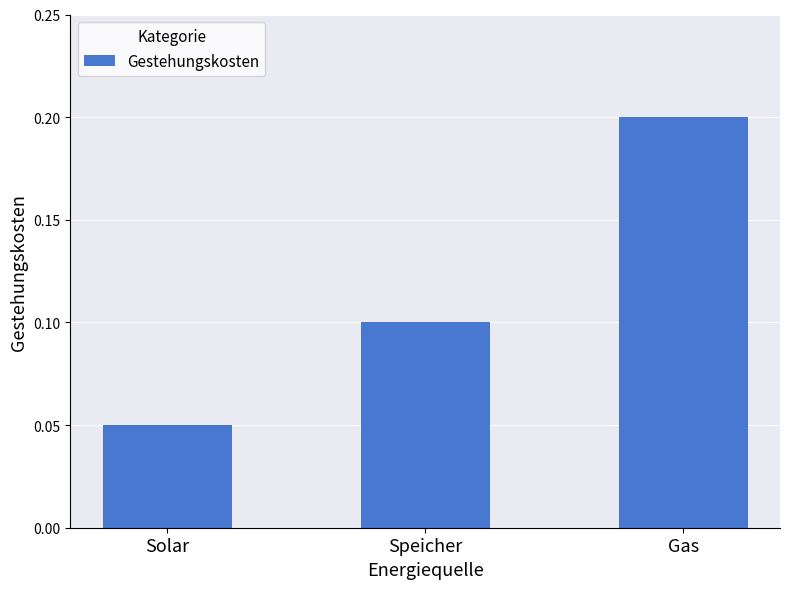

At which category does the chart reach its minimum across all series?

Solar